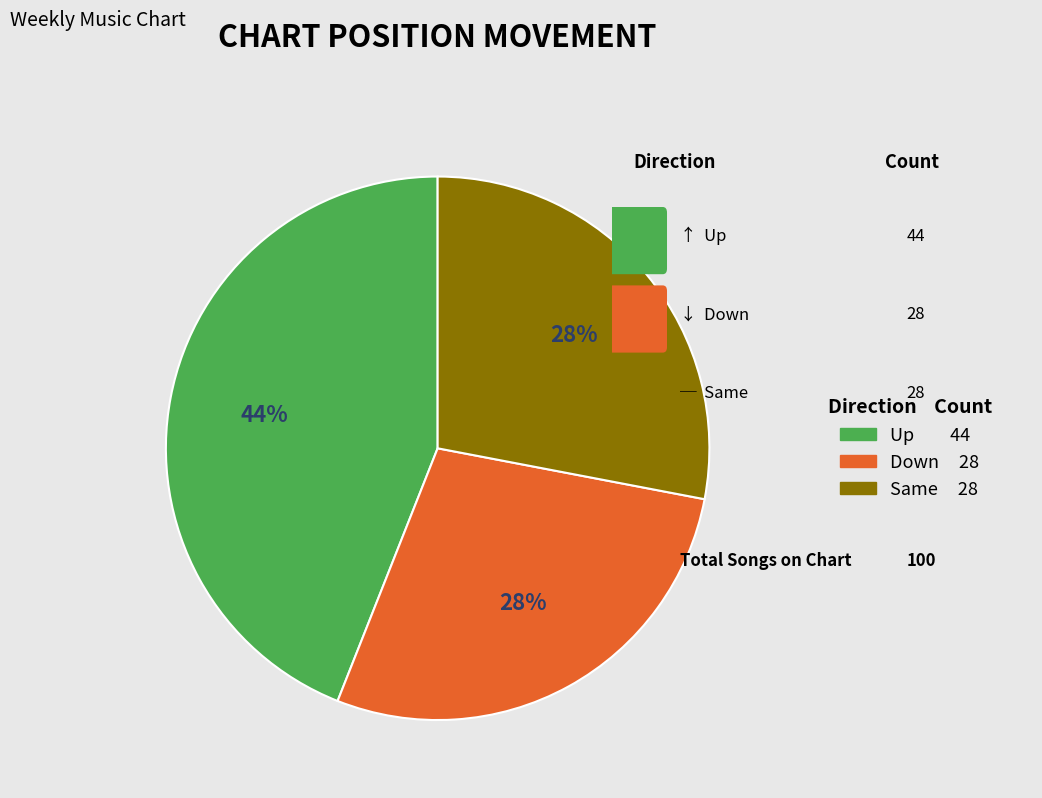

To the nearest percent, what is the difference between the largest and smallest slice percentages?

16%